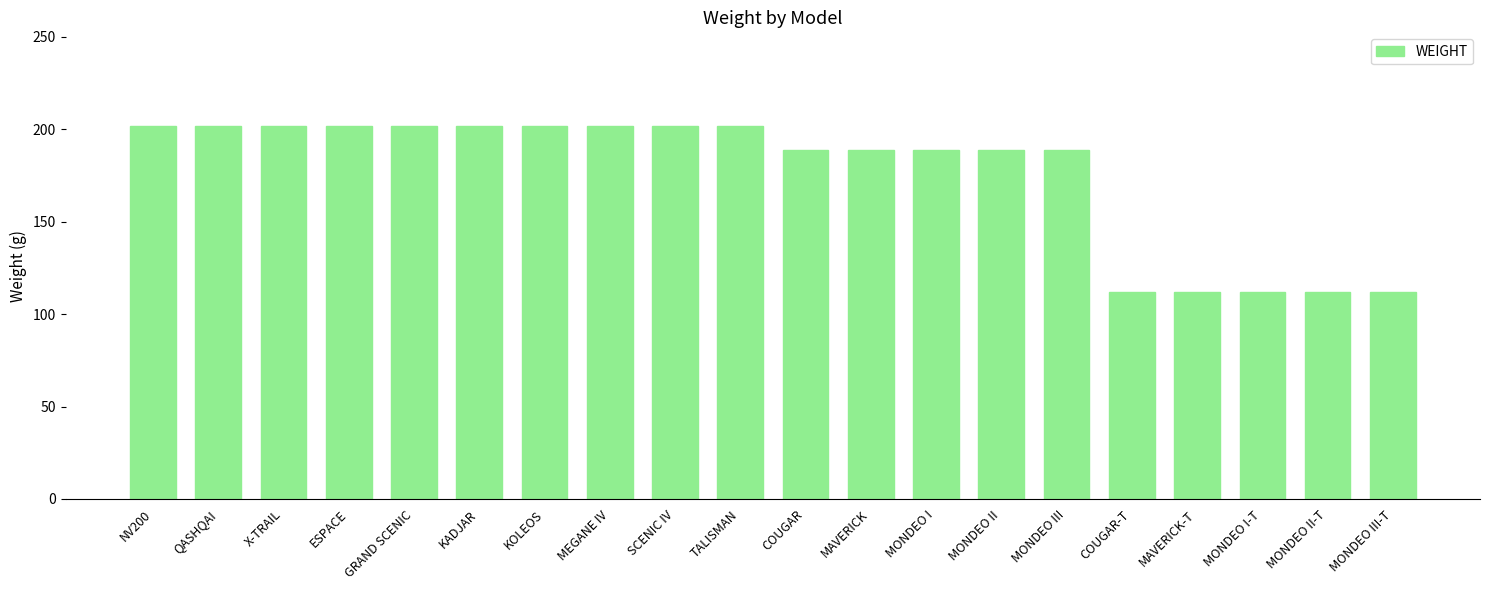

What is the difference between the maximum and minimum values?

90